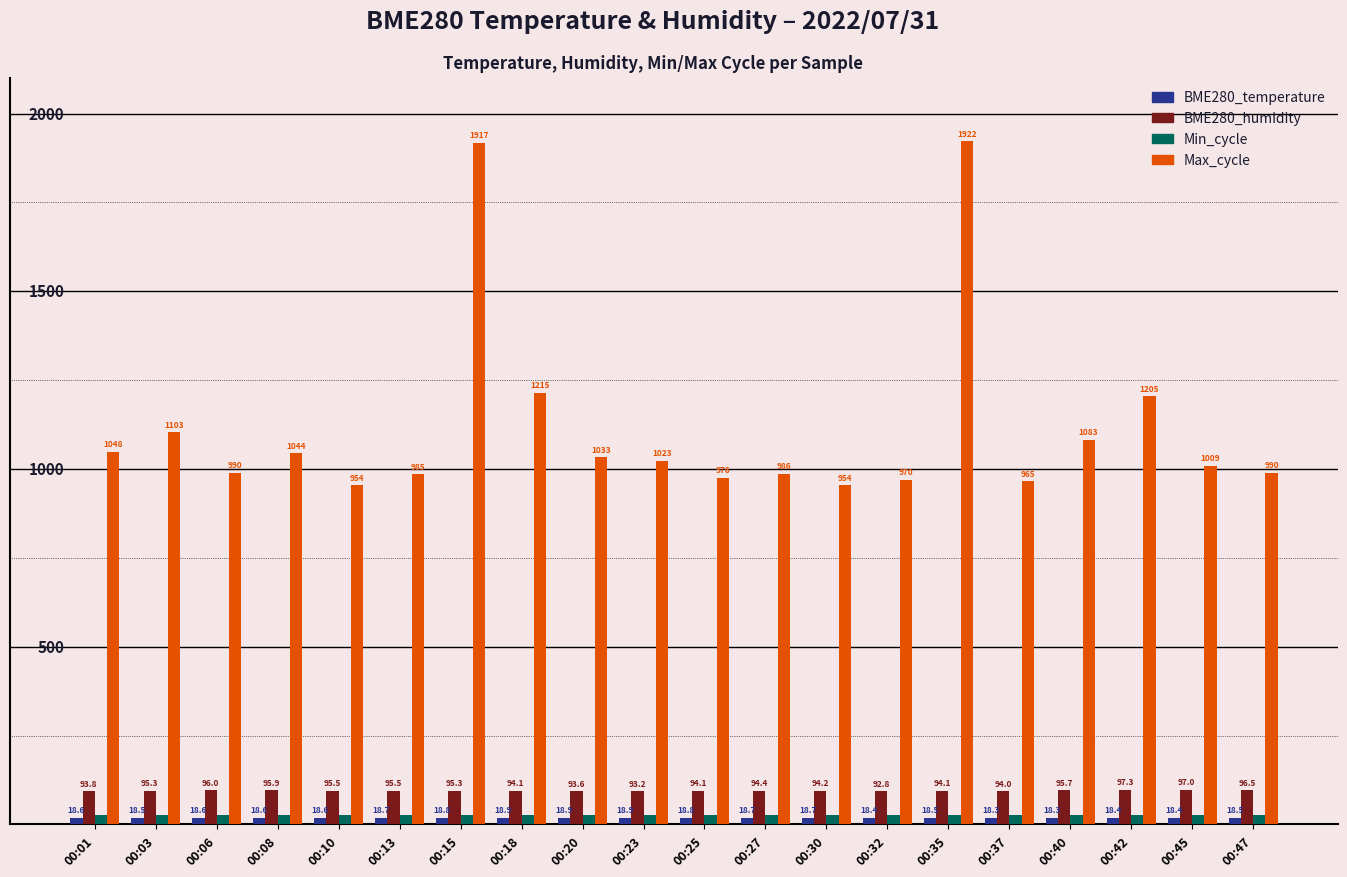

Between 00:06 and 00:37, which series saw the biggest shift?

Max_cycle